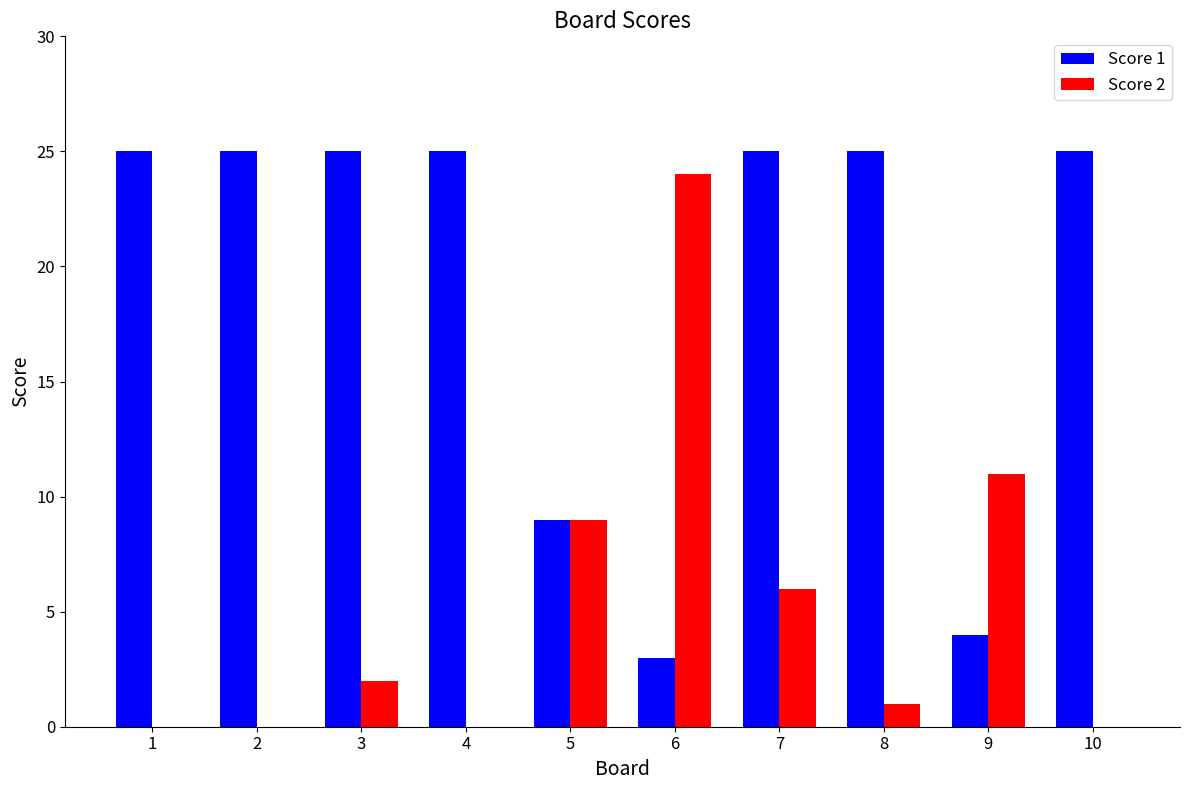

Which series has the largest total across all categories?

Score 1